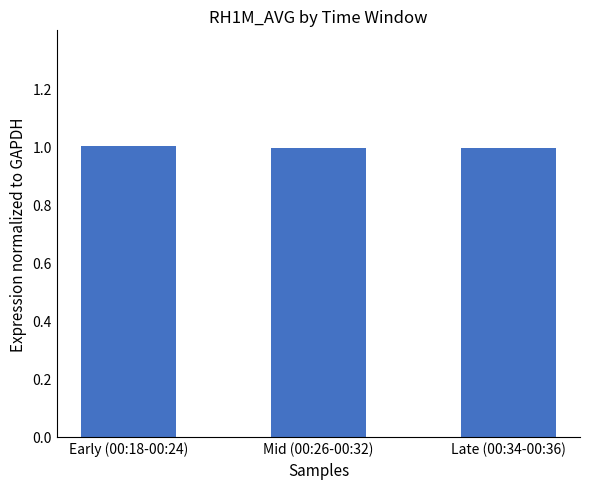

What is the greatest value displayed?

1.0